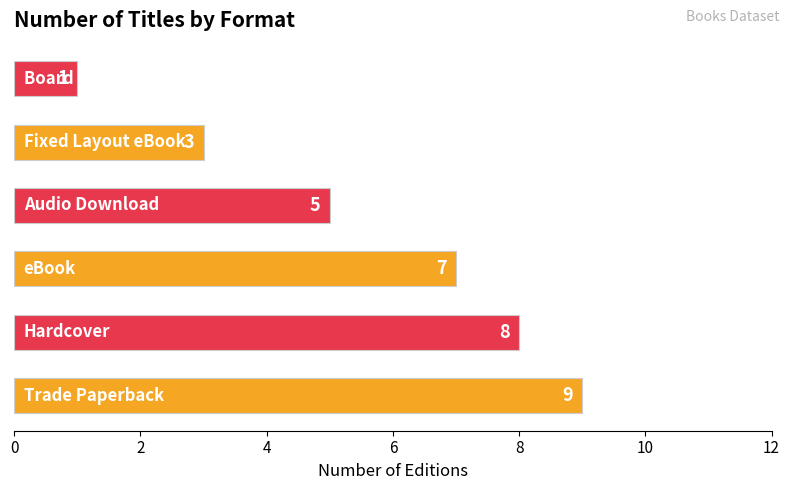

What is the greatest value displayed?

9